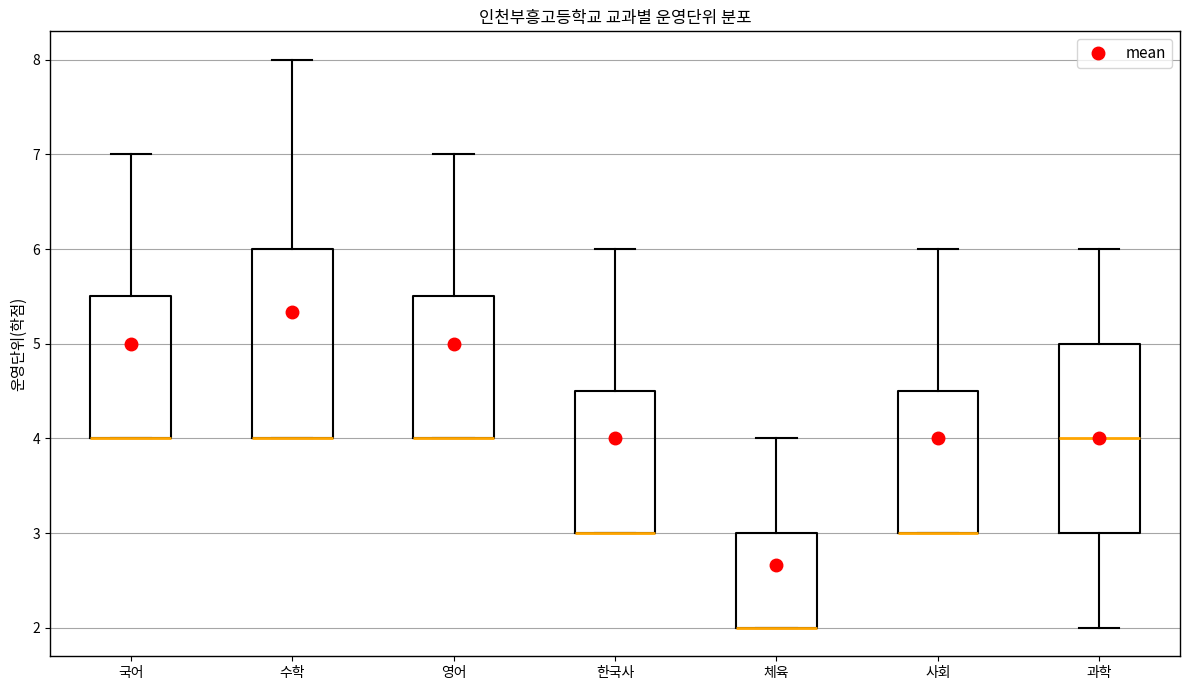

Reading left to right, read every box against the y-axis: the position of its median line, the range the box covers, and the ends of its whiskers. The values are not printed on the chart, so give them approximately, as read against the axis.

국어: median 4.0 (drawn on the box's lower edge), box 4.0 to 5.5, whiskers 4.0 to 7.0
수학: median 4.0 (drawn on the box's lower edge), box 4.0 to 6.0, whiskers 4.0 to 8.0
영어: median 4.0 (drawn on the box's lower edge), box 4.0 to 5.5, whiskers 4.0 to 7.0
한국사: median 3.0 (drawn on the box's lower edge), box 3.0 to 4.5, whiskers 3.0 to 6.0
체육: median 2.0 (drawn on the box's lower edge), box 2.0 to 3.0, whiskers 2.0 to 4.0
사회: median 3.0 (drawn on the box's lower edge), box 3.0 to 4.5, whiskers 3.0 to 6.0
과학: median 4.0, box 3.0 to 5.0, whiskers 2.0 to 6.0